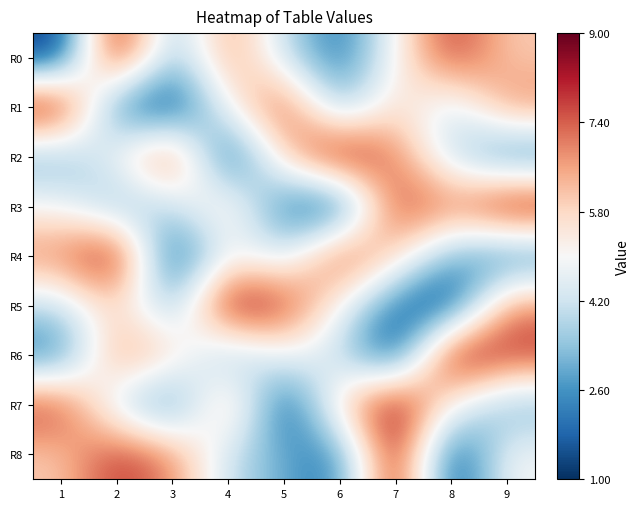

At which category is the sum across all series the highest?

2